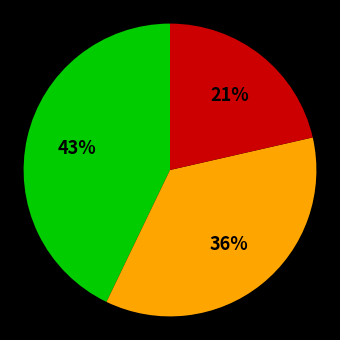

To the nearest percent, what is the average slice percentage?

33%